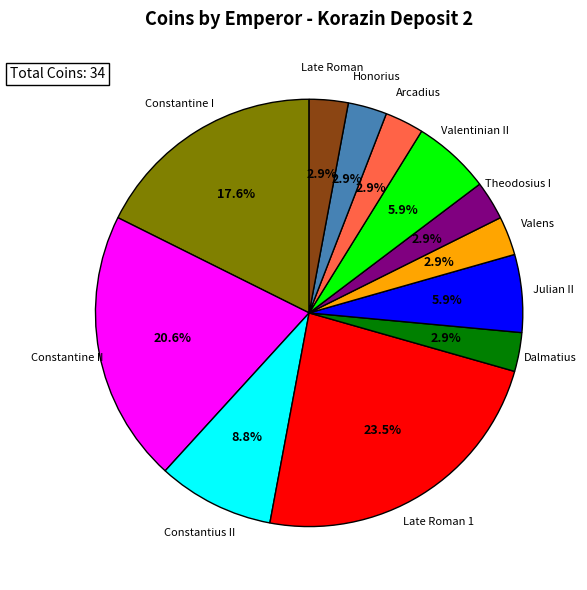

To the nearest percent, what is the combined percentage of Arcadius and Late Roman 1?

26%